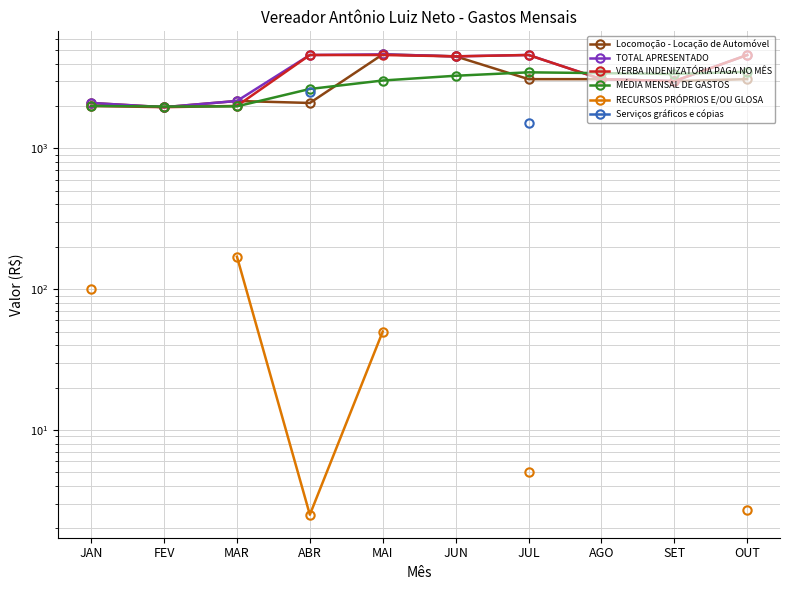

True or false: VERBA INDENIZATÓRIA PAGA NO MÊS and Serviços gráficos e cópias intersect in this chart.

False